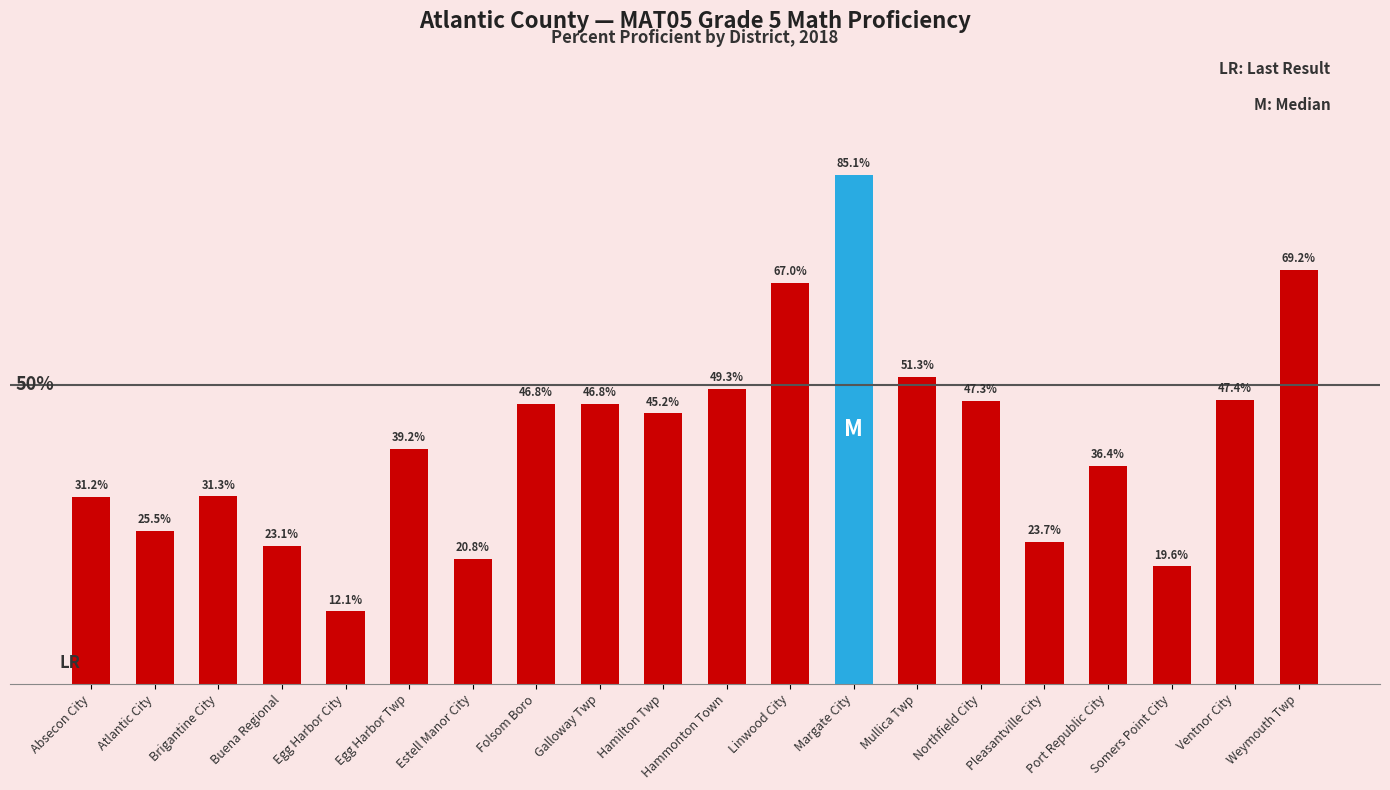

At which label is the value closest to 48?

Ventnor City